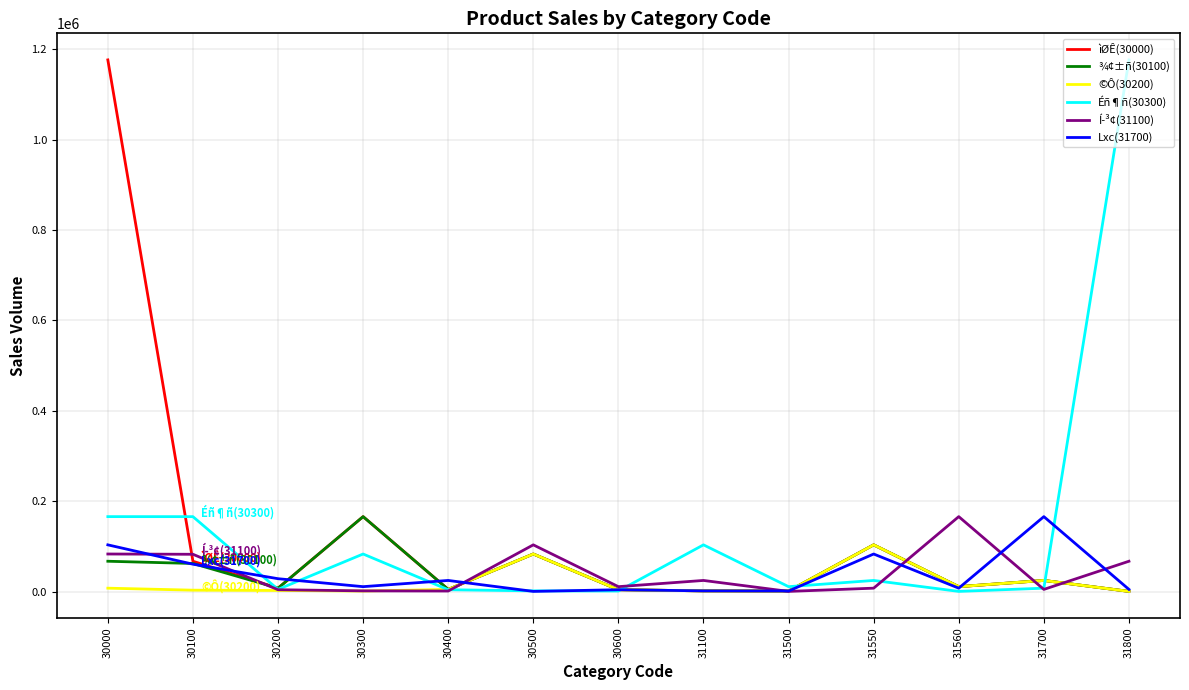

At which label is Í­³¢(31100) closest to 83075?

30000